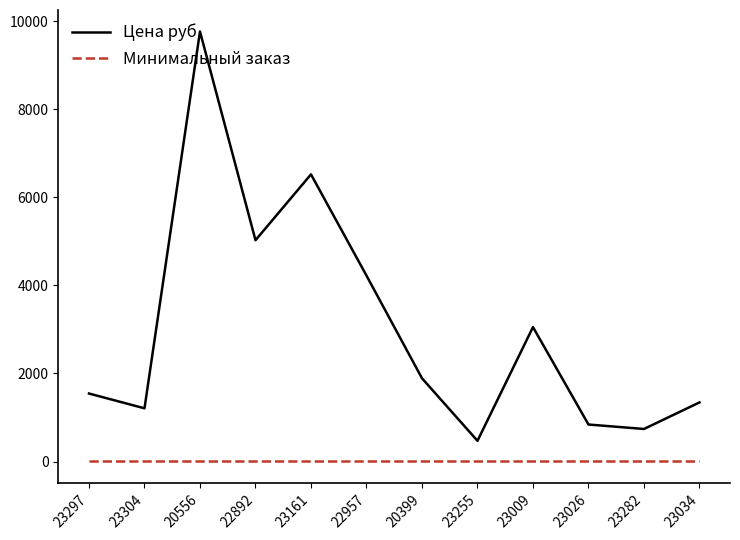

True or false: Цена руб. and Минимальный заказ cross at least once.

False